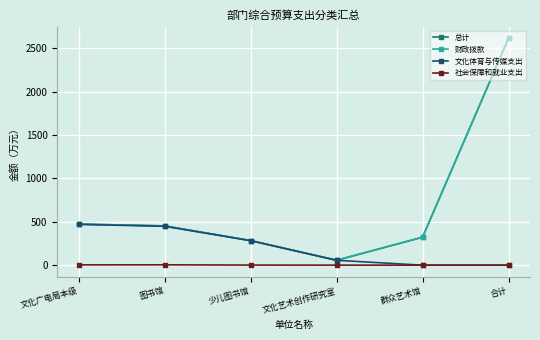

Rank the categories by 文化体育与传媒支出 value from highest to lowest.

文化广电局本级, 图书馆, 少儿图书馆, 文化艺术创作研究室, 群众艺术馆, 合计